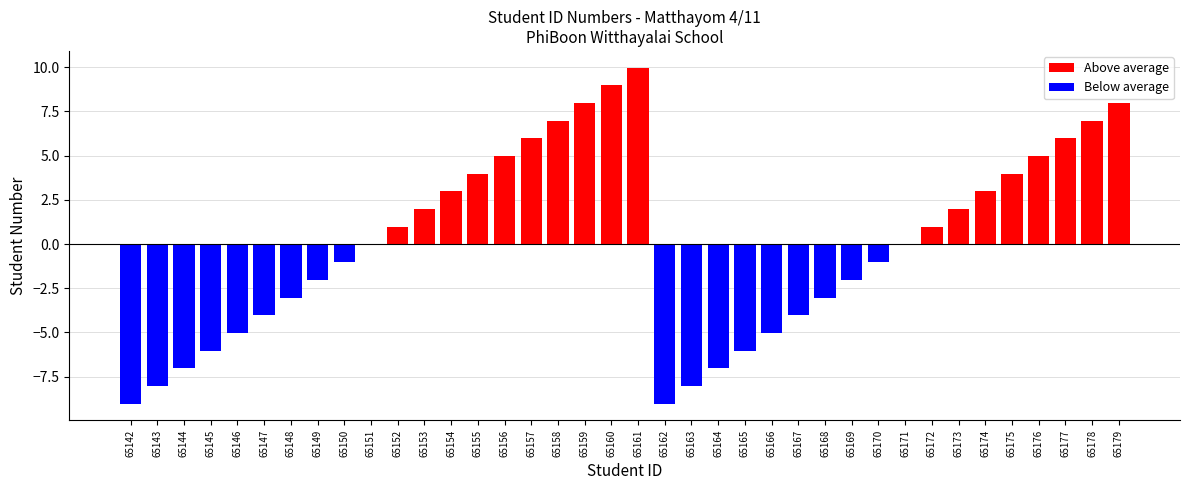

Is it true that the value at 65155 is 7?

False